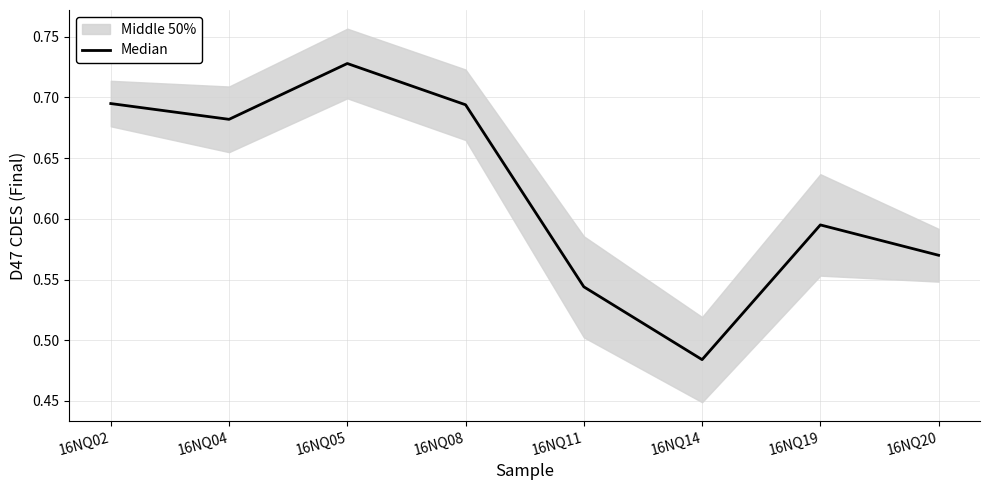

Where is the data nearest to the value 0?

16NQ14